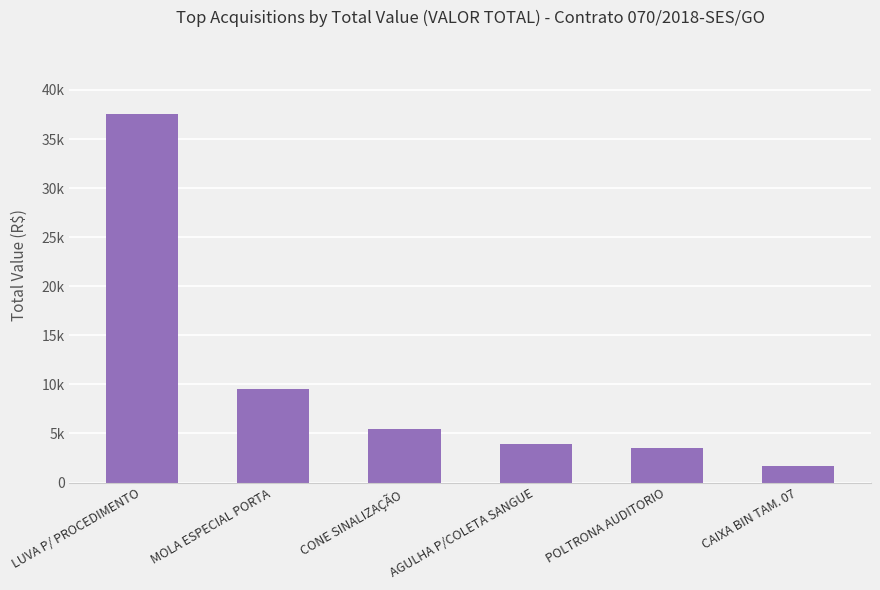

List the labels in order of value, largest first.

LUVA P/ PROCEDIMENTO, MOLA ESPECIAL PORTA, CONE SINALIZAÇÃO, AGULHA P/COLETA SANGUE, POLTRONA AUDITORIO, CAIXA BIN TAM. 07